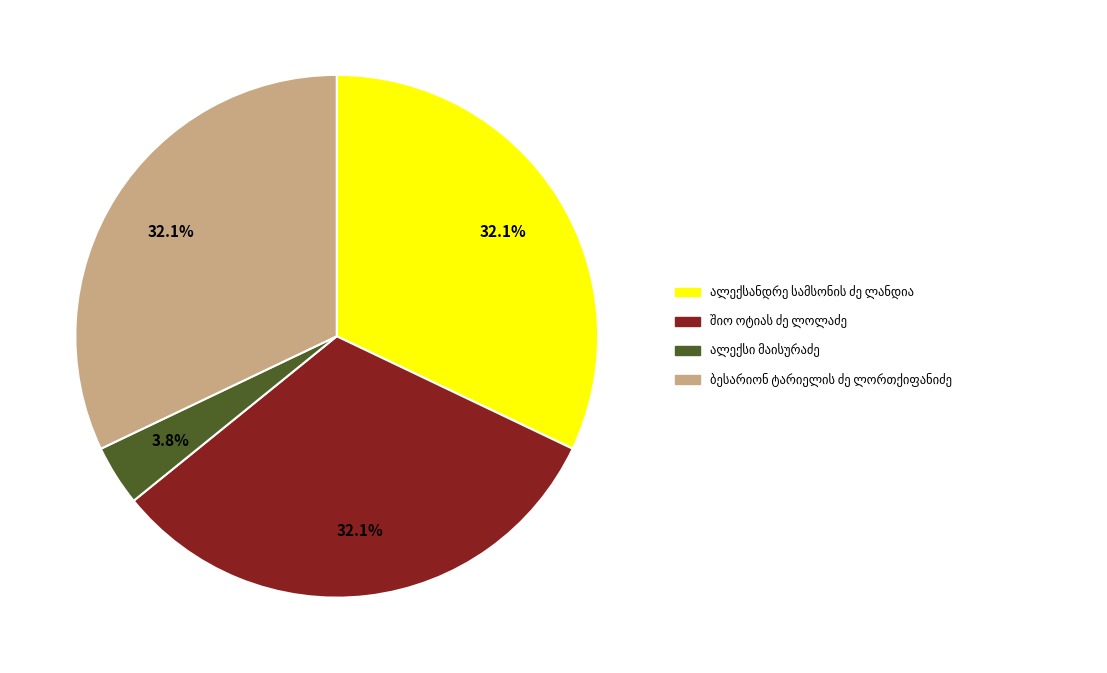

Is there a majority slice in this chart?

No